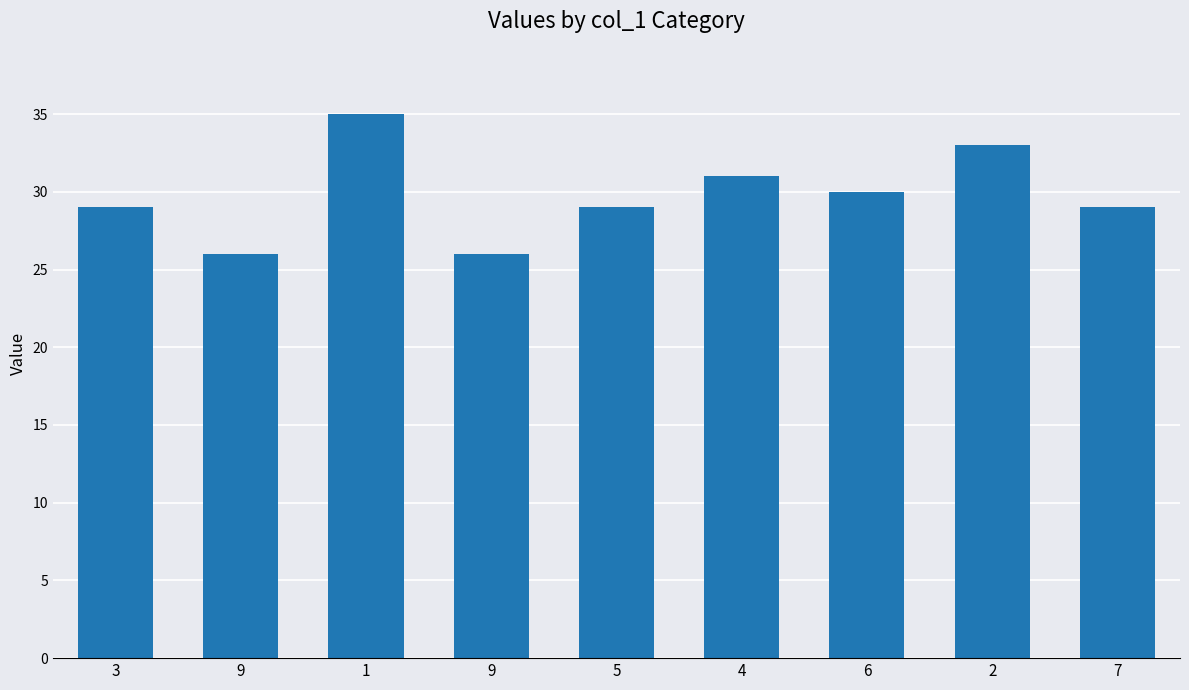

Are the bars horizontal?

No